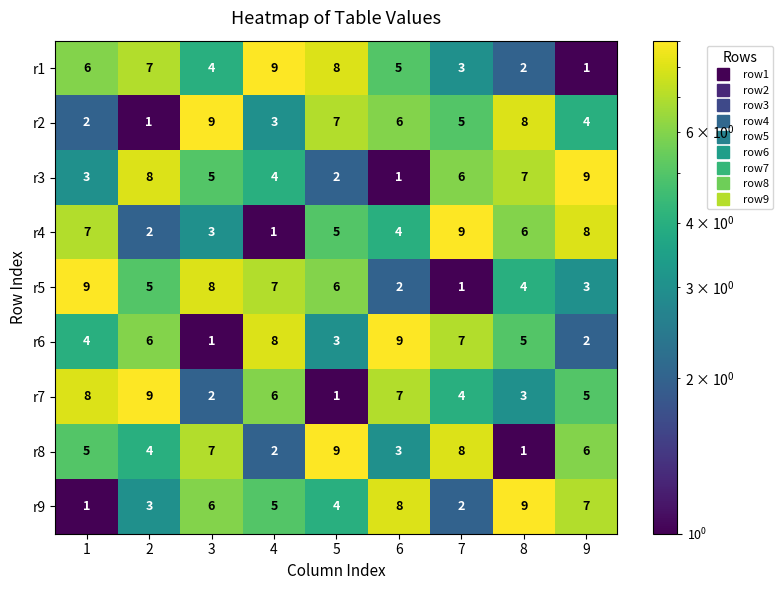

How many data points does each series have?

9